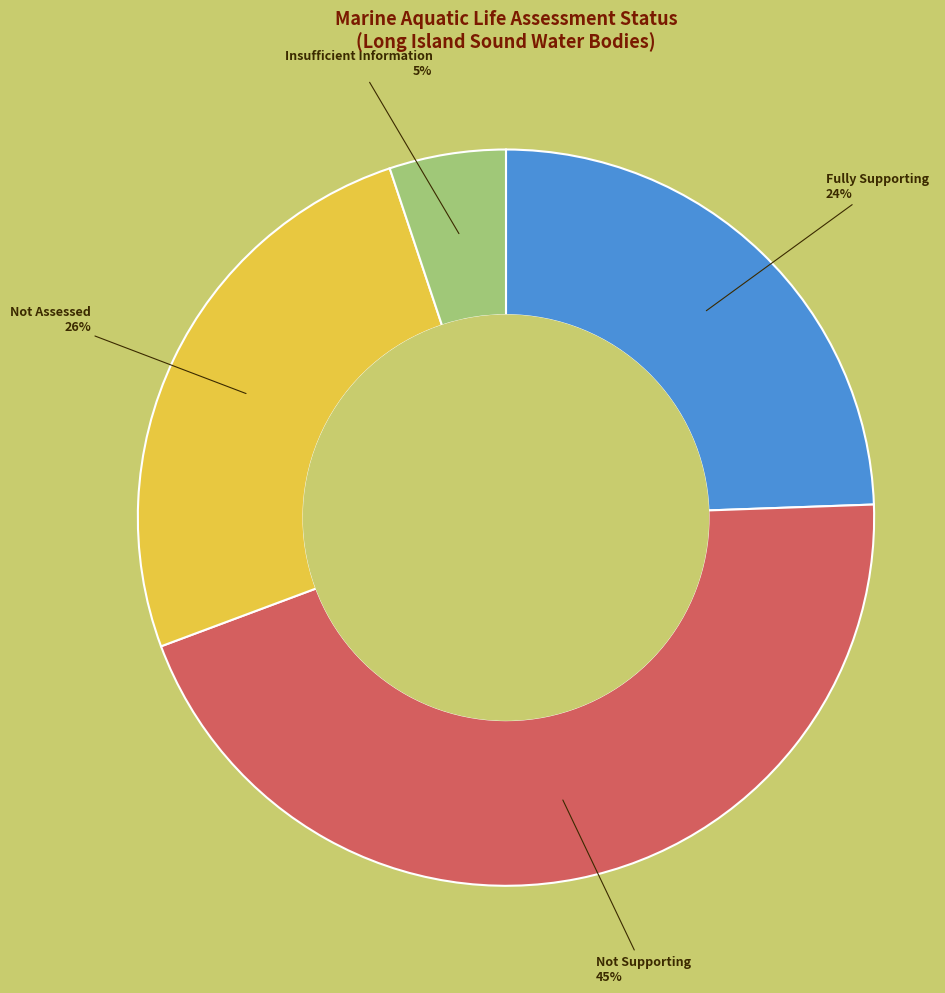

Rank the categories by value from highest to lowest.

Not Supporting, Not Assessed, Fully Supporting, Insufficient Information